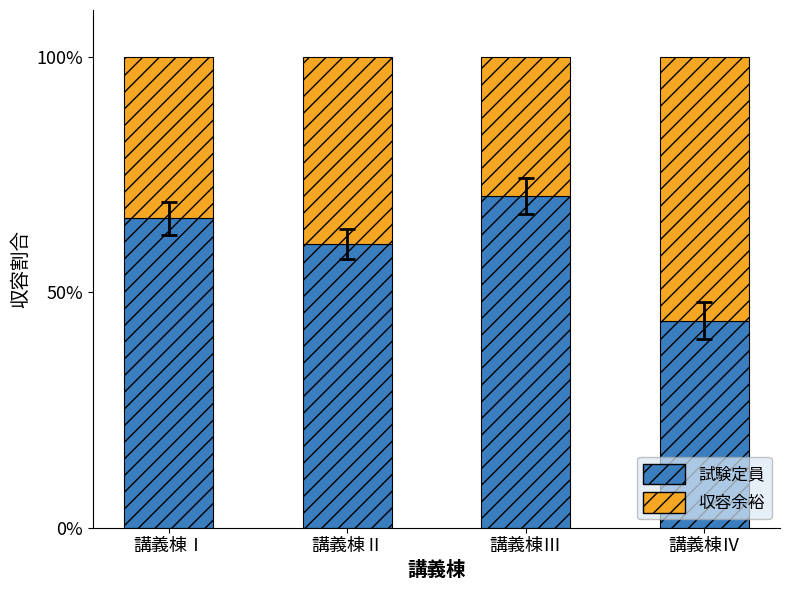

What is the total value across all series at 講義棟Ⅱ?

100.0